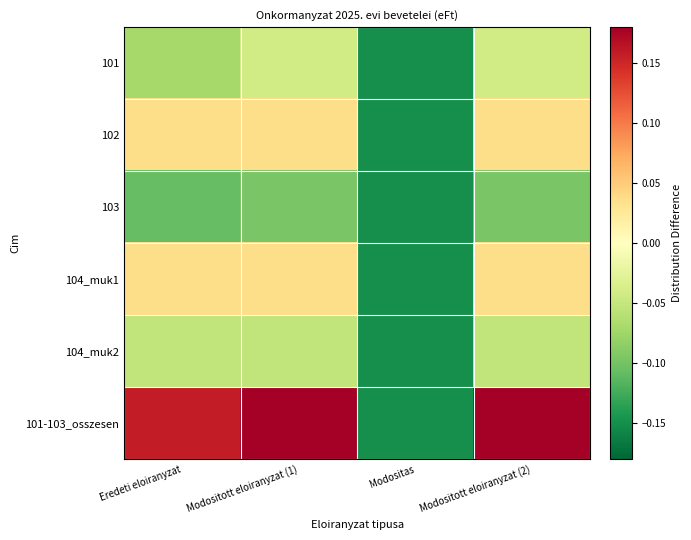

Reading left to right, what are all the values shown in this chart?

101: Eredeti eloiranyzat=-0.1	Modositott eloiranyzat (1)=-0.0	Modositas=-0.1	Modositott eloiranyzat (2)=-0.0
102: Eredeti eloiranyzat=0.0	Modositott eloiranyzat (1)=0.0	Modositas=-0.1	Modositott eloiranyzat (2)=0.0
103: Eredeti eloiranyzat=-0.1	Modositott eloiranyzat (1)=-0.1	Modositas=-0.1	Modositott eloiranyzat (2)=-0.1
104_muk1: Eredeti eloiranyzat=0.0	Modositott eloiranyzat (1)=0.0	Modositas=-0.1	Modositott eloiranyzat (2)=0.0
104_muk2: Eredeti eloiranyzat=-0.1	Modositott eloiranyzat (1)=-0.1	Modositas=-0.1	Modositott eloiranyzat (2)=-0.1
101-103_osszesen: Eredeti eloiranyzat=0.2	Modositott eloiranyzat (1)=0.2	Modositas=-0.1	Modositott eloiranyzat (2)=0.2